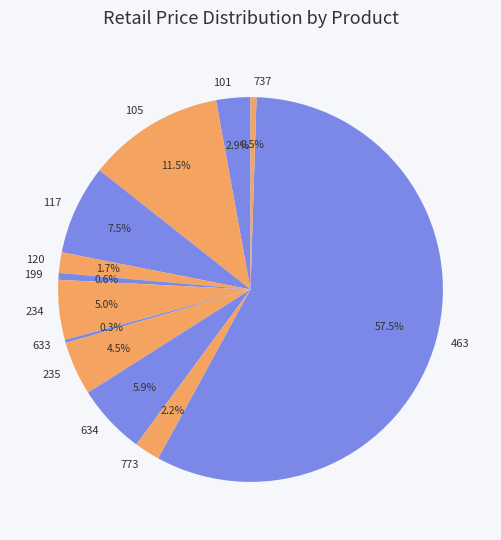

What percentage is NOT represented by 117?

92.5%